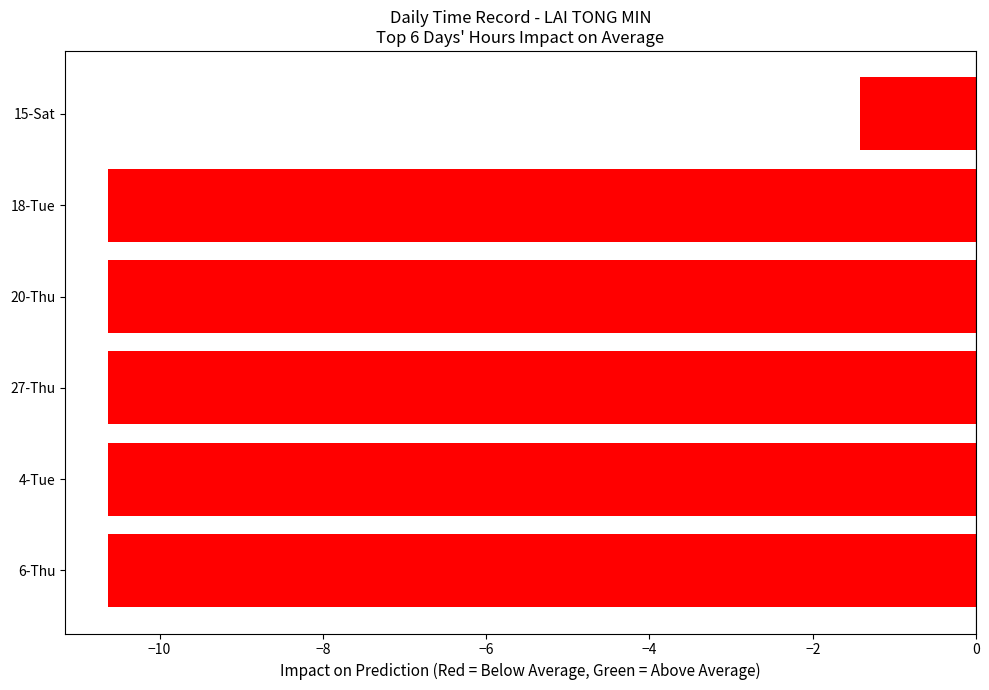

What is the difference between the maximum and minimum values?

9.2